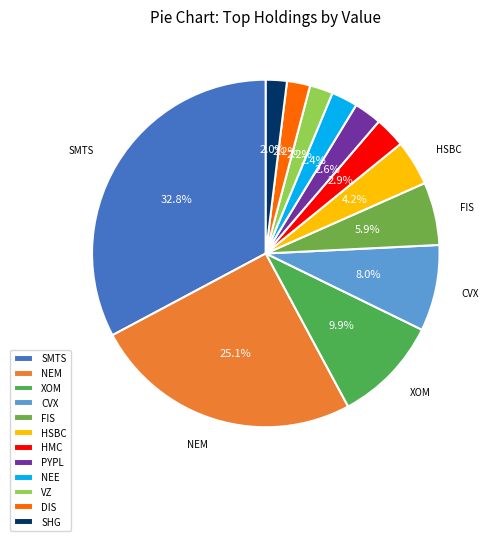

Count the number of slices in the pie.

12